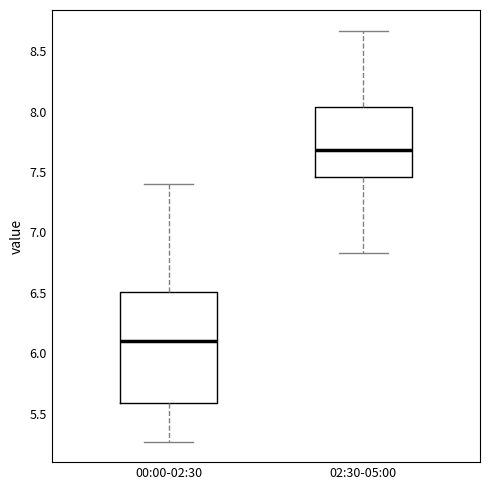

Which box is the tallest, from its lower edge to its upper edge?

00:00-02:30